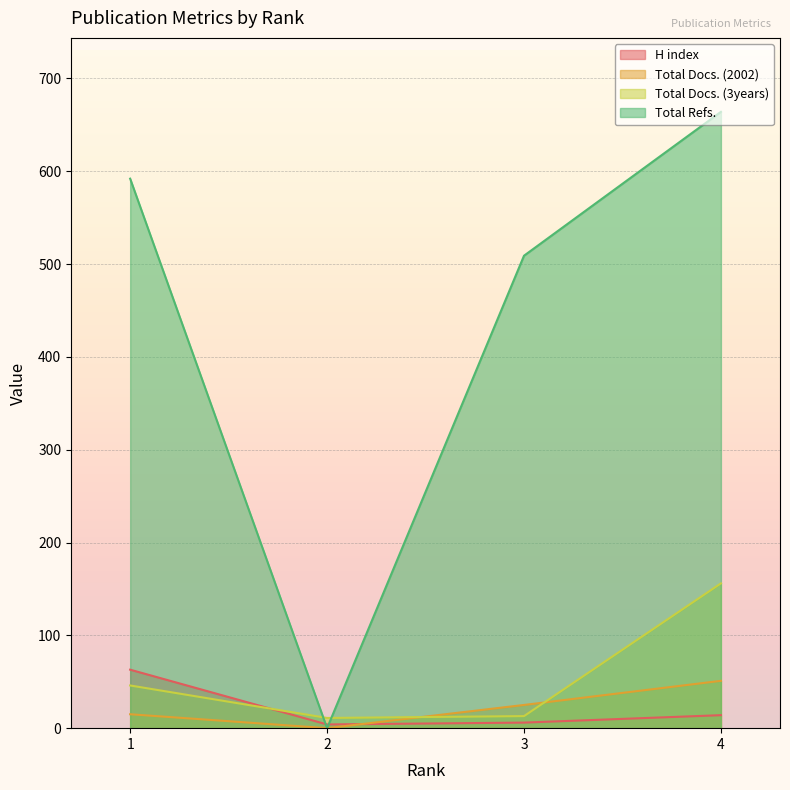

Reading right to left, transcribe all the data shown in this chart.

H index: 14	6	4	63
Total Docs. (2002): 51	25	0	15
Total Docs. (3years): 156	13	11	46
Total Refs.: 664	509	0	592